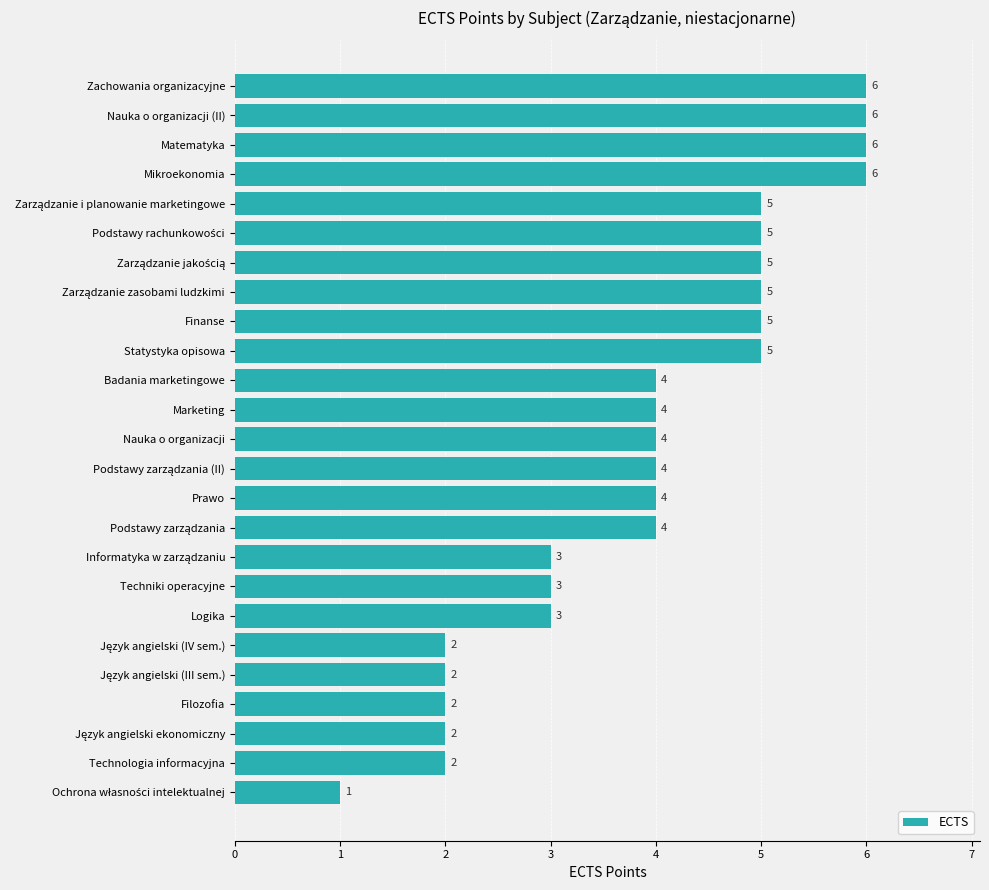

Count the values in the range 3 to 5.

15